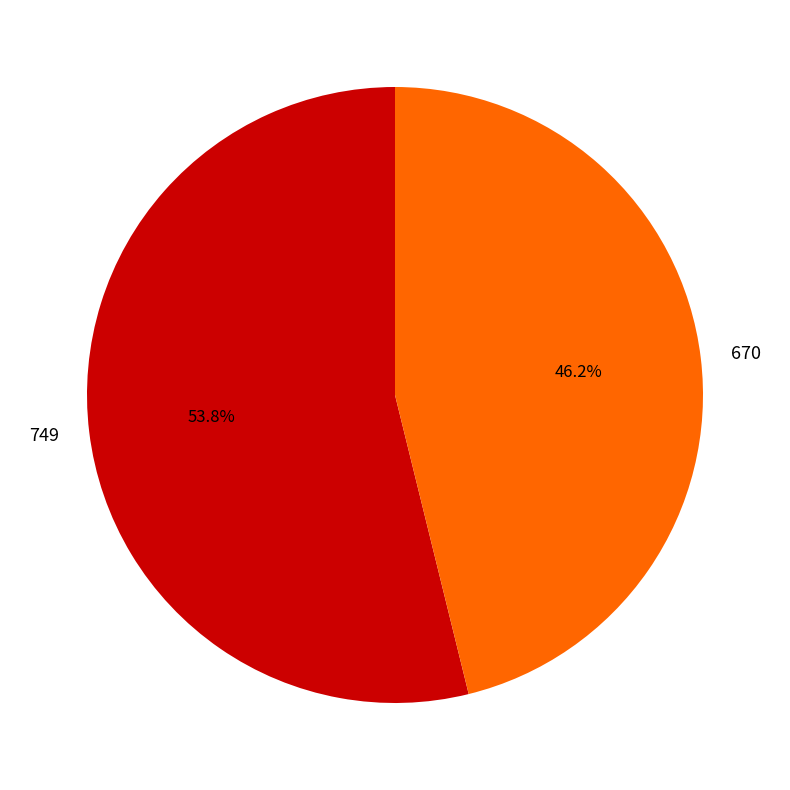

To the nearest percent, what is the combined percentage of 749 and 670?

100%